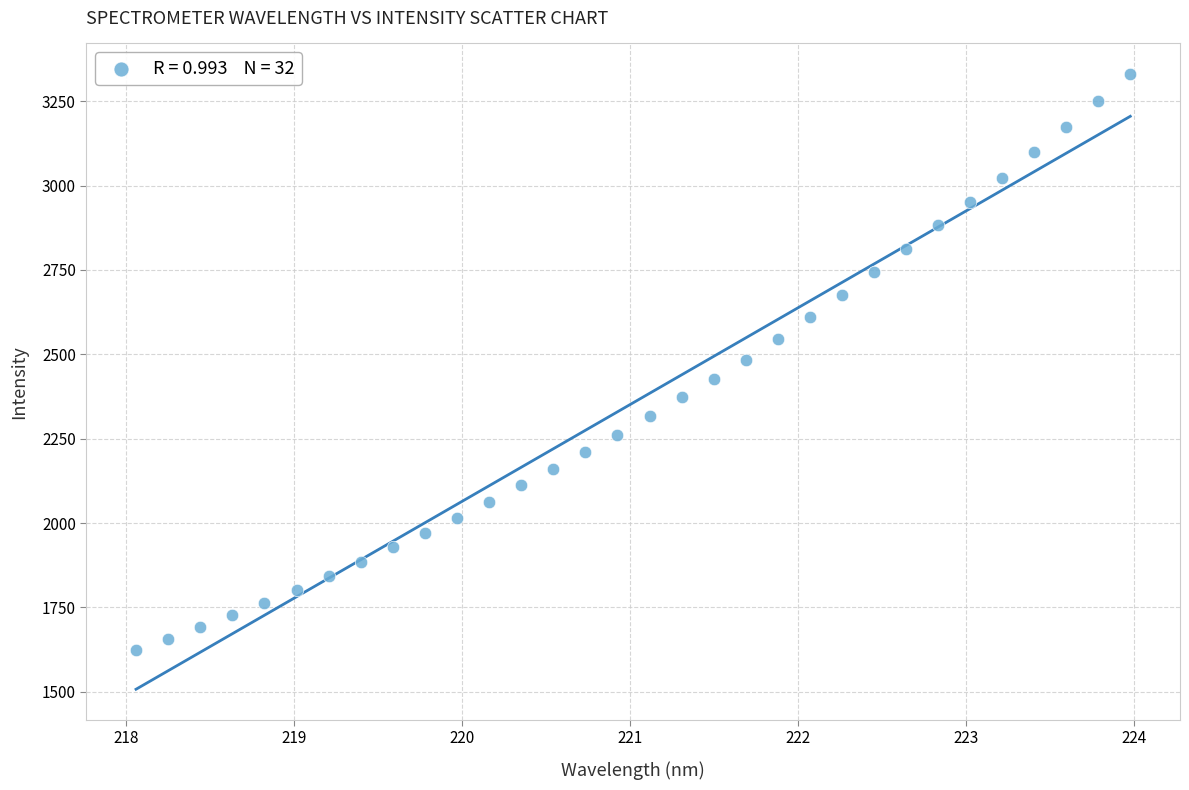

What is the range of X values (max minus min)?

5.9